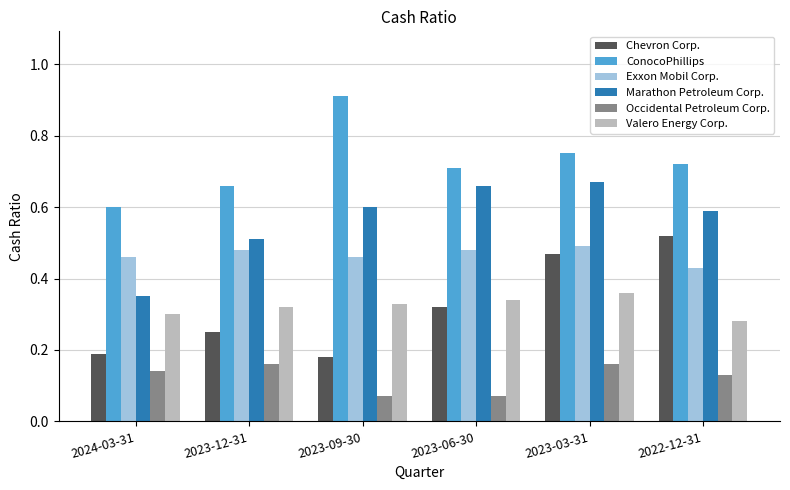

At which label does Marathon Petroleum Corp. reach its minimum?

2024-03-31